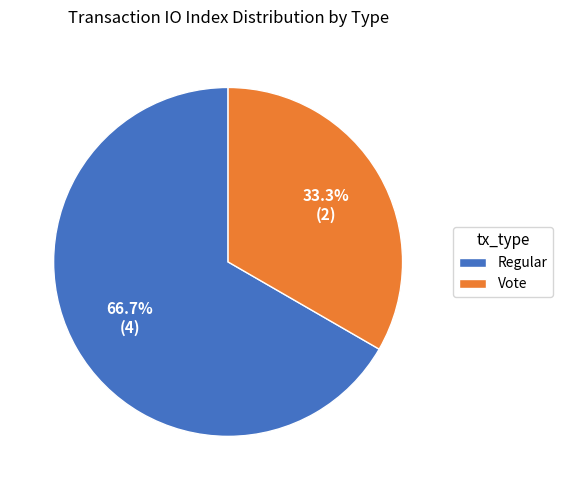

Which slice is the smallest?

Vote